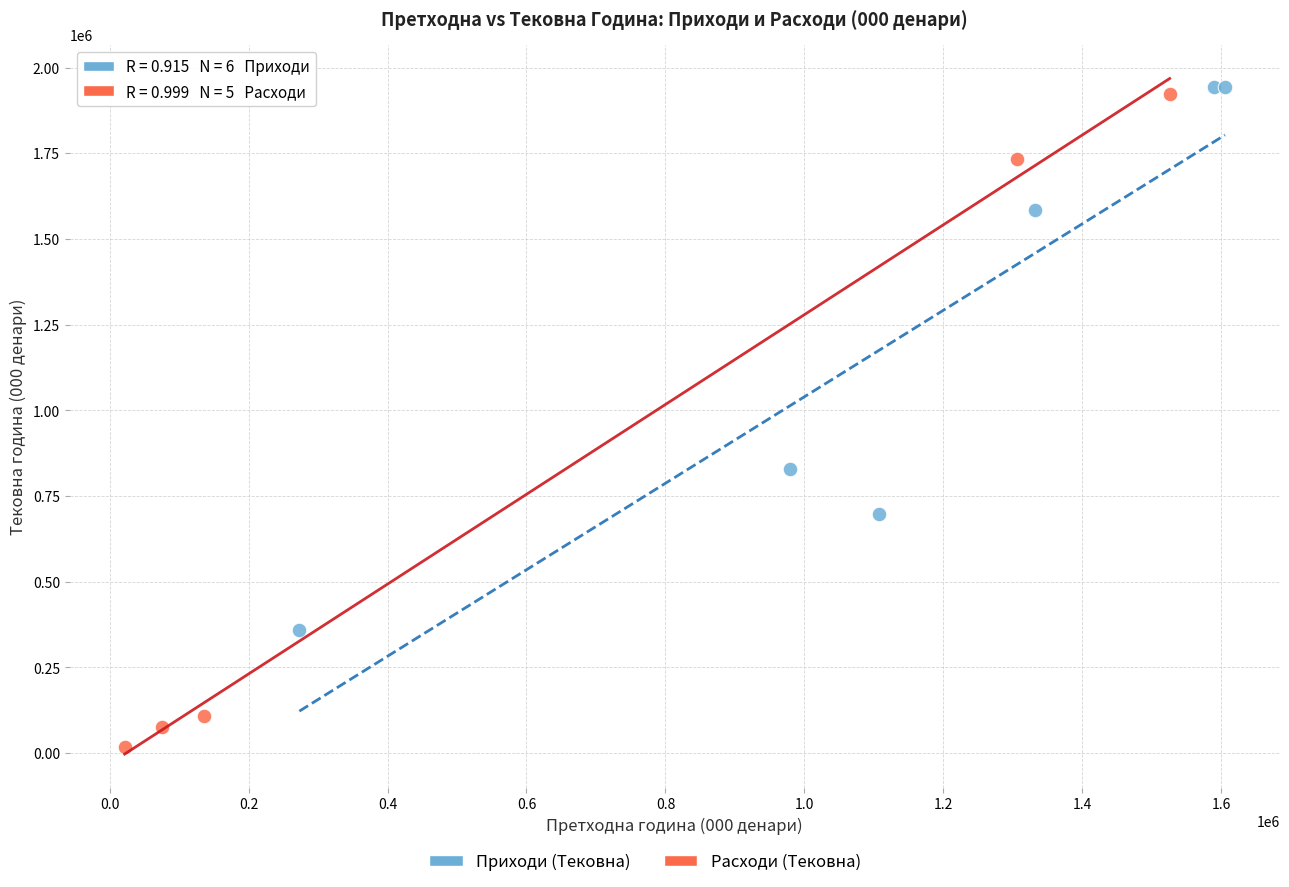

Which series reaches the maximum Y coordinate?

Приходи (Тековна)